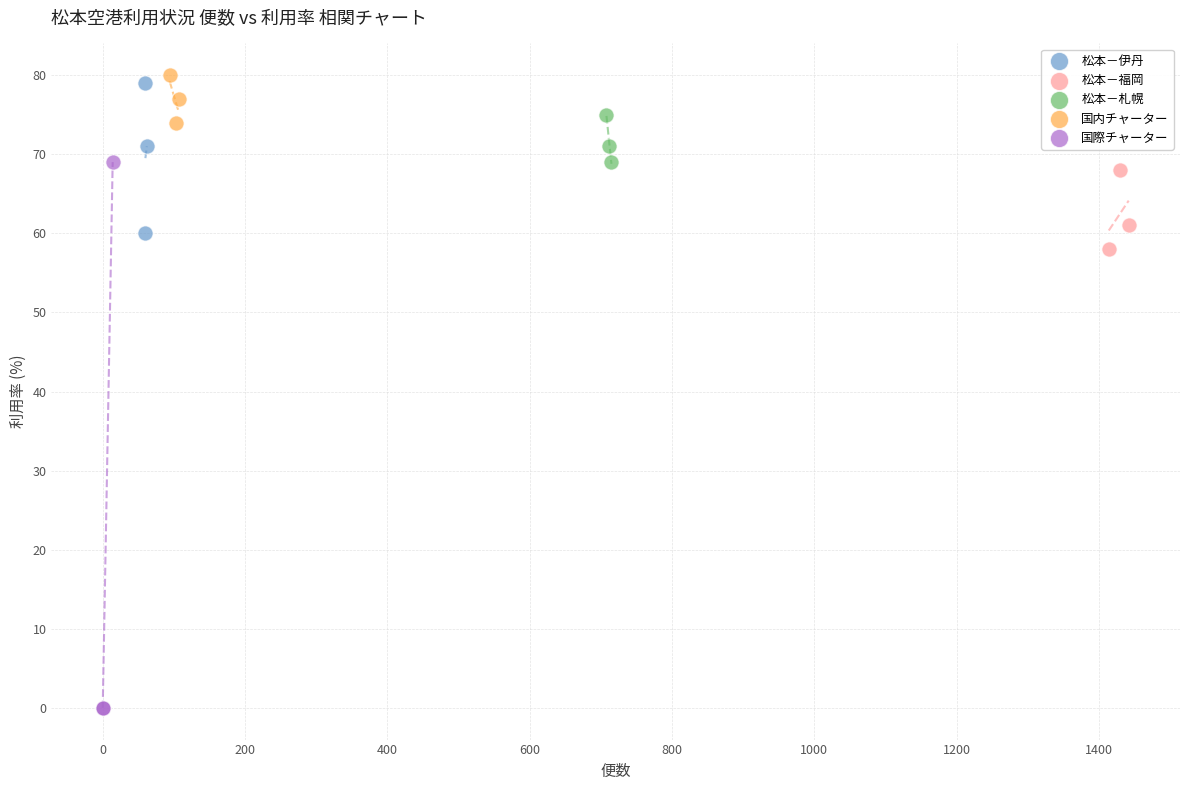

Which series reaches the minimum Y coordinate?

国際チャーター